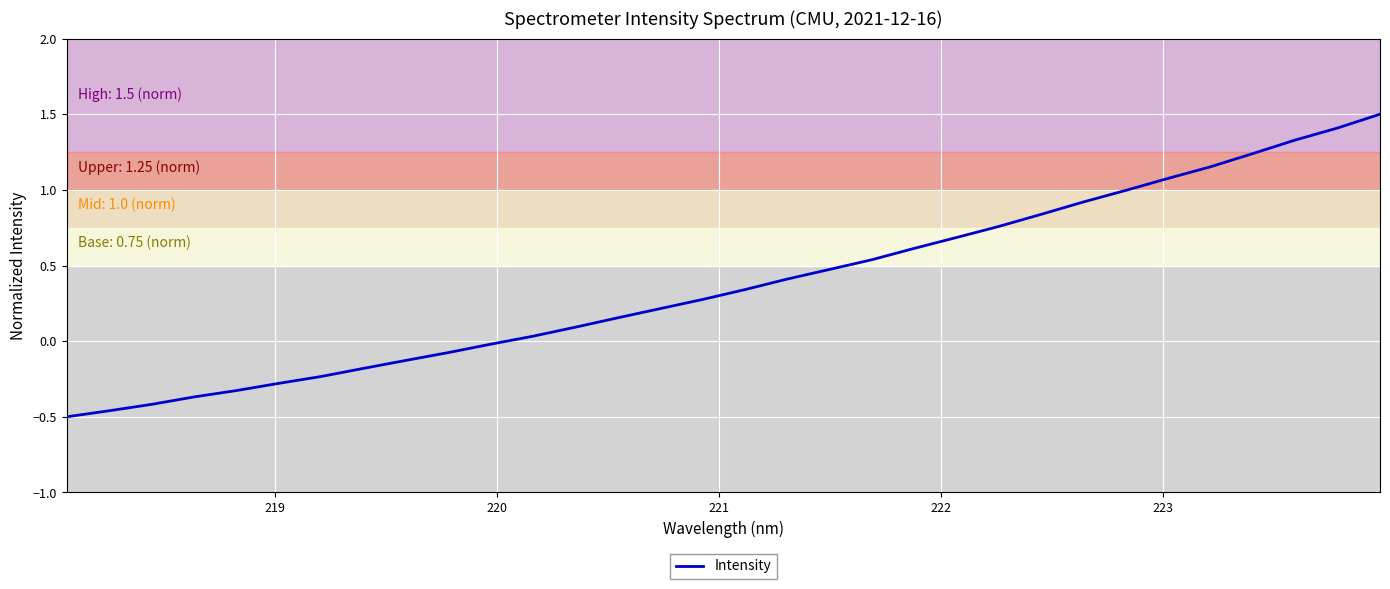

What is the maximum value shown in the chart?

1.5